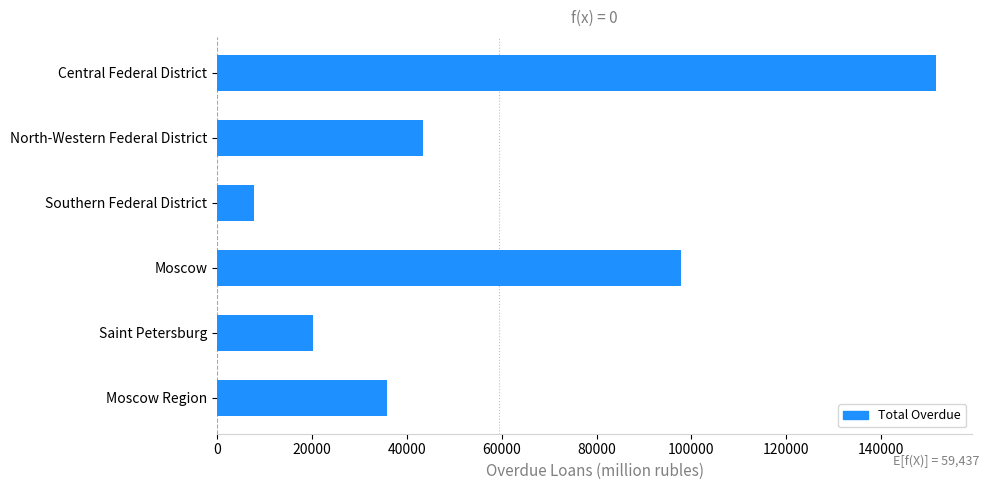

Reading top to bottom, list all the values displayed in this chart.

151607	43386	7685	97866	20271	35807